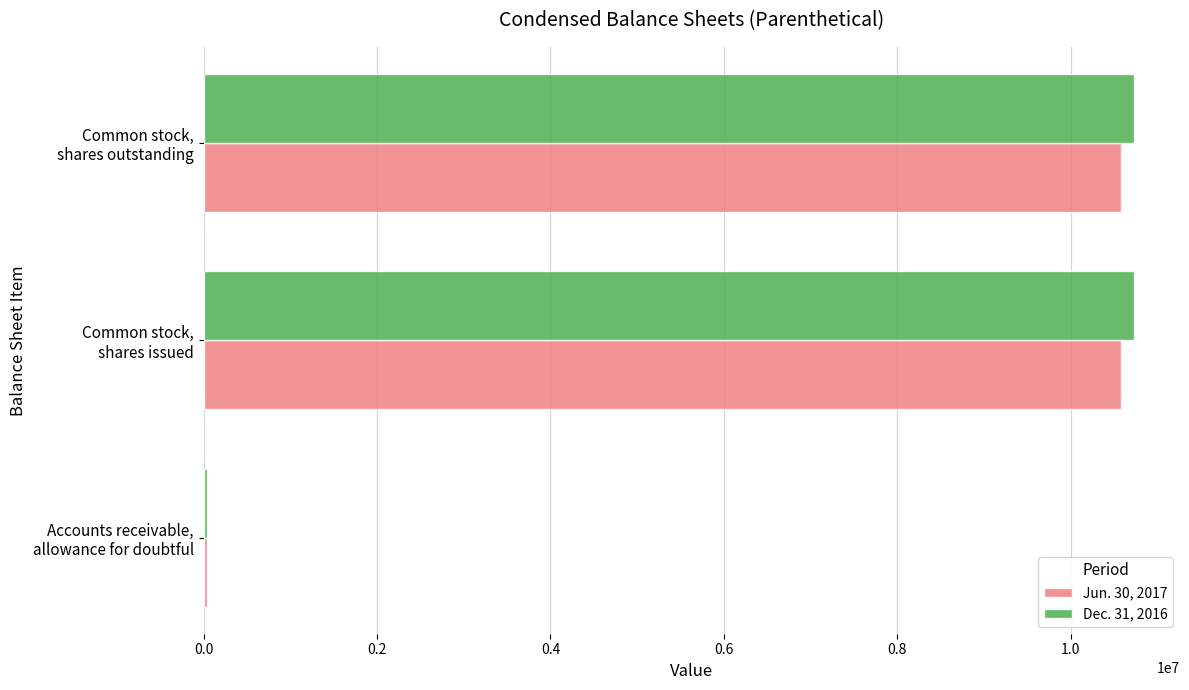

List the series in order of their overall mean, highest first.

Dec. 31, 2016, Jun. 30, 2017